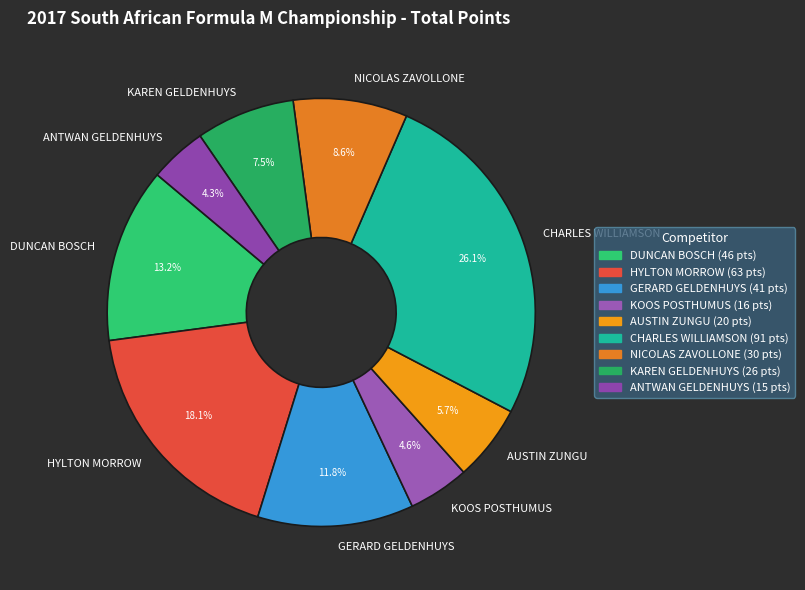

To the nearest percent, what is the difference between the largest and smallest slice percentages?

22%